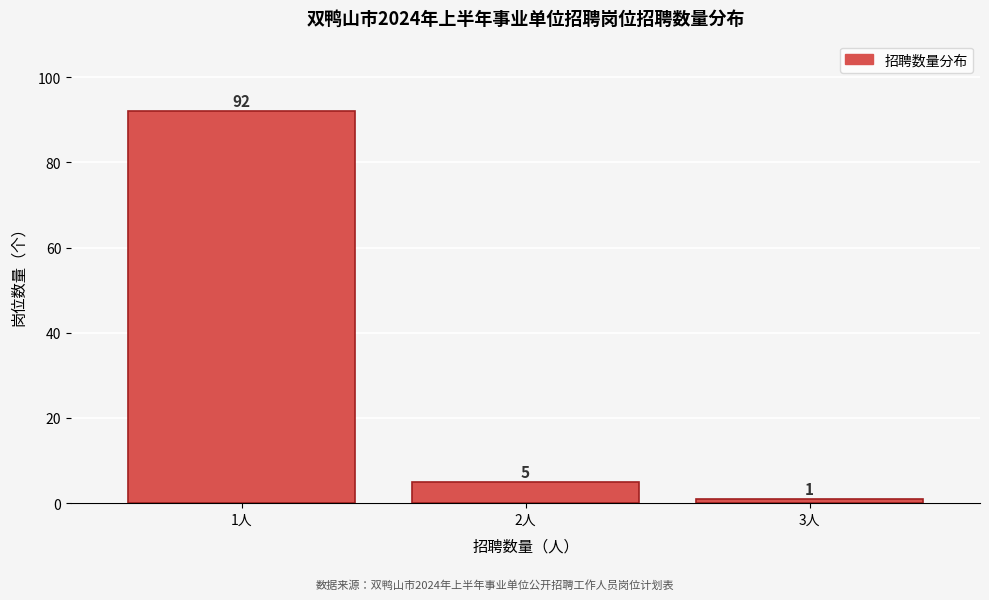

Reading left to right, extract all data points from this chart.

92	5	1